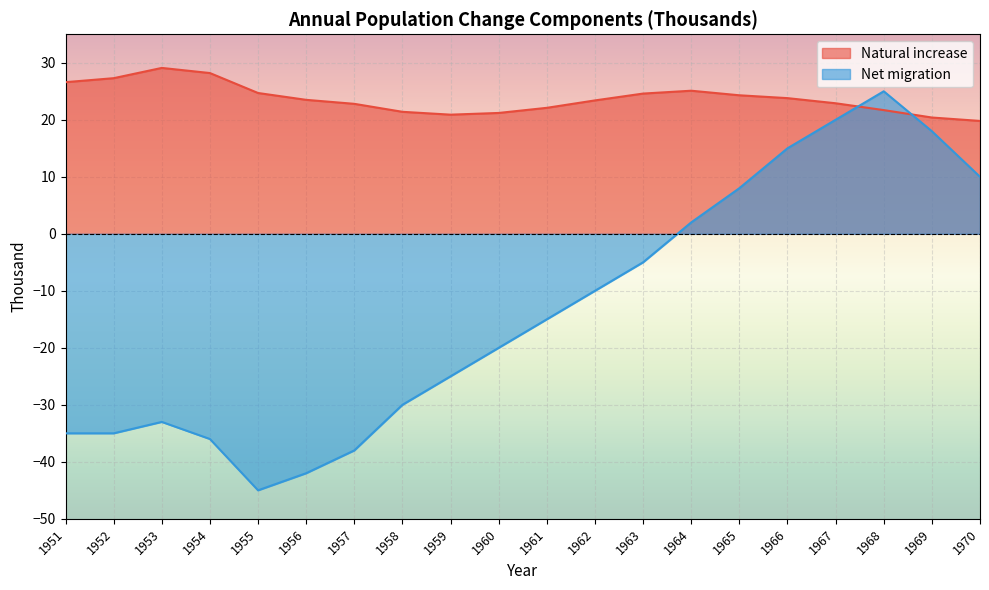

What is the smallest value displayed?

-45.0